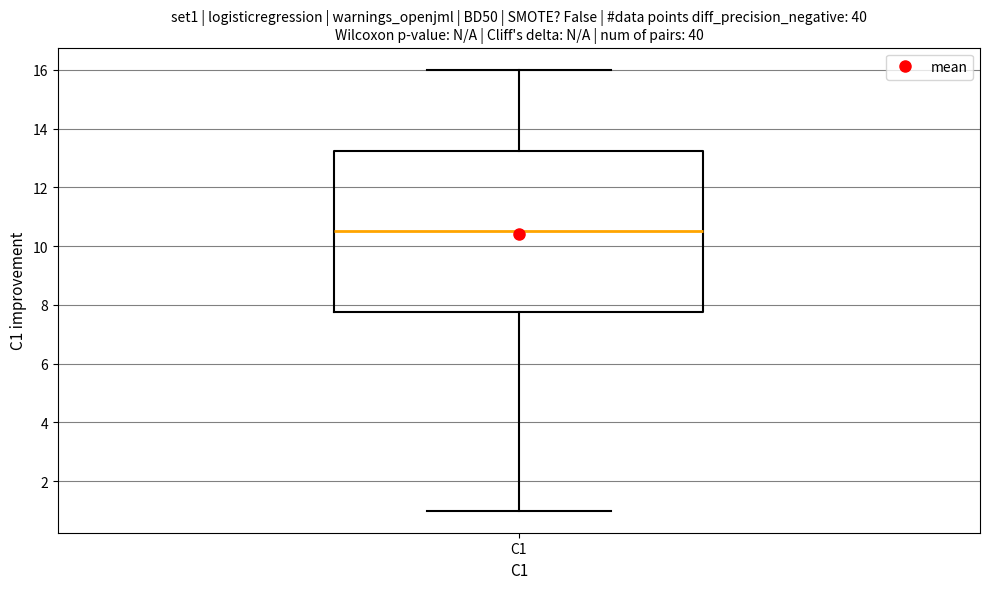

Transcribe this box plot: give where the median line is, the range the box spans, and where the two whiskers end, as read against the y-axis. The values are not printed on the chart, so give them approximately, as read against the axis.

median 10.6, box 7.8 to 13.2, whiskers 1.0 to 16.0